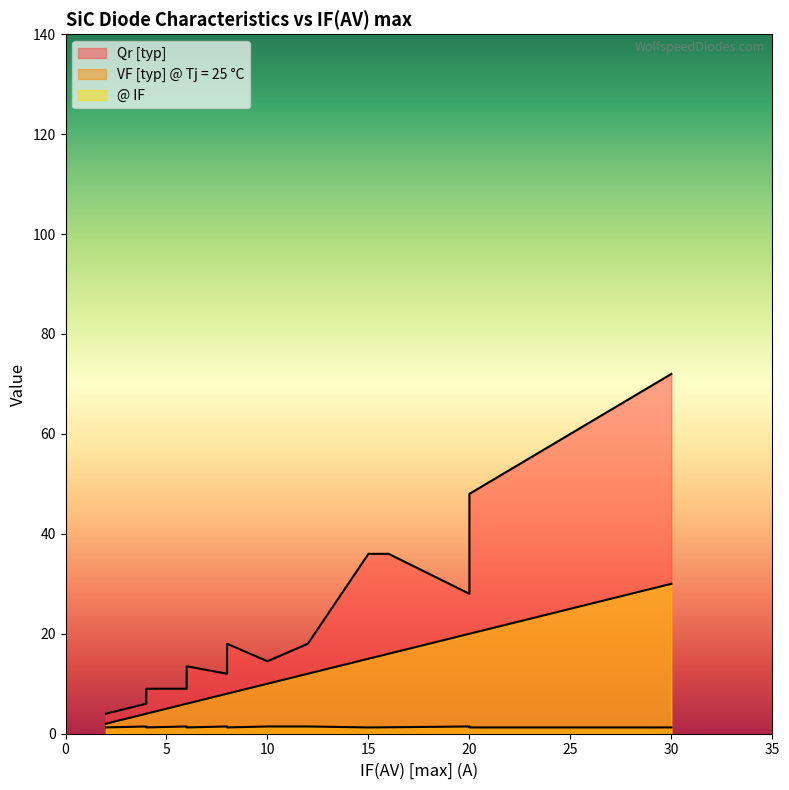

Between 12 and 20, which is larger?

20